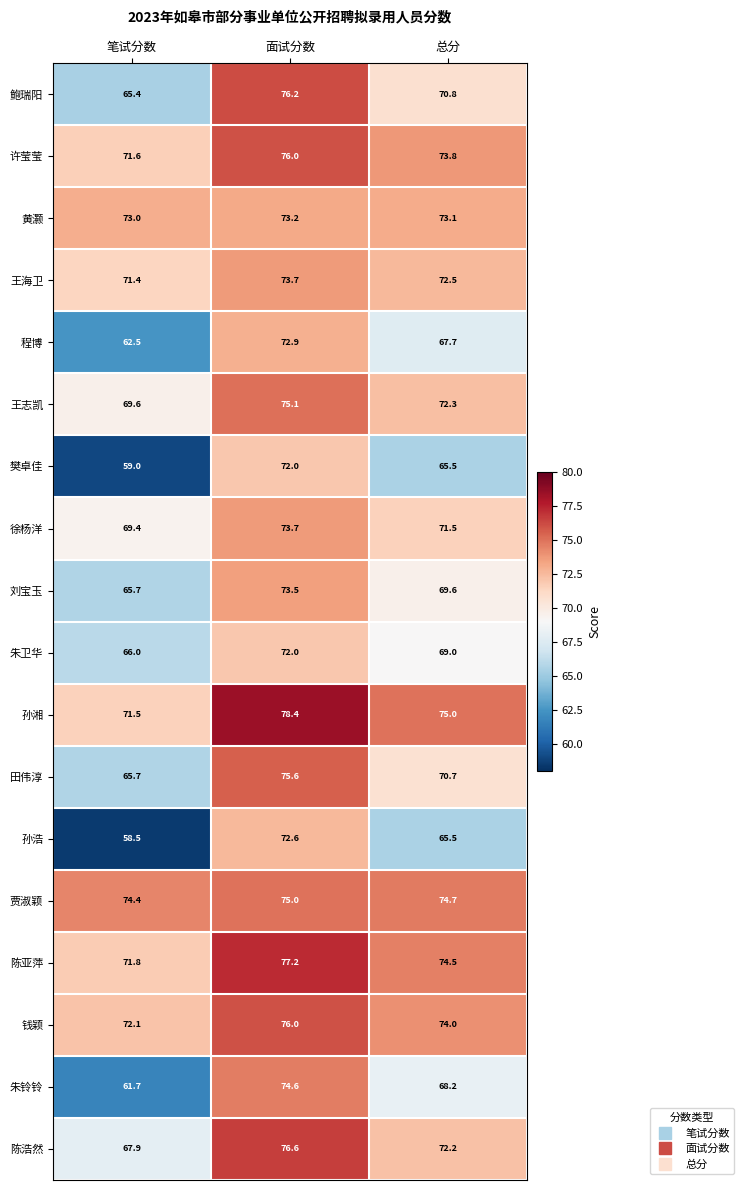

What is the difference between the maximum and minimum values in the 程博 series?

10.4